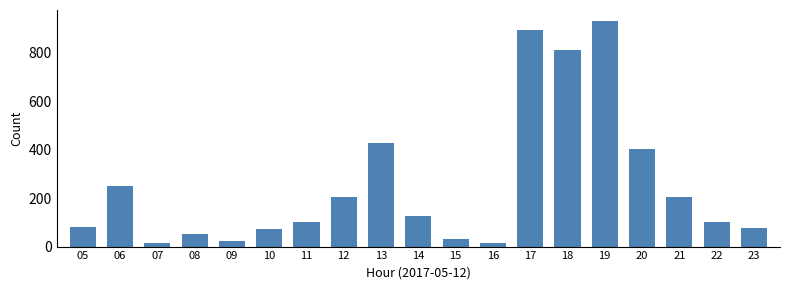

True or false: the data shows 75 at 23.

True